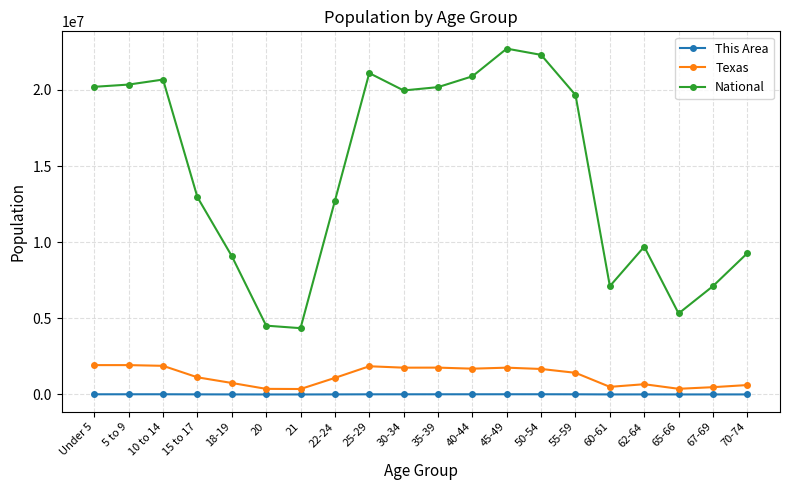

What are all the series names shown in the legend?

This Area, Texas, National